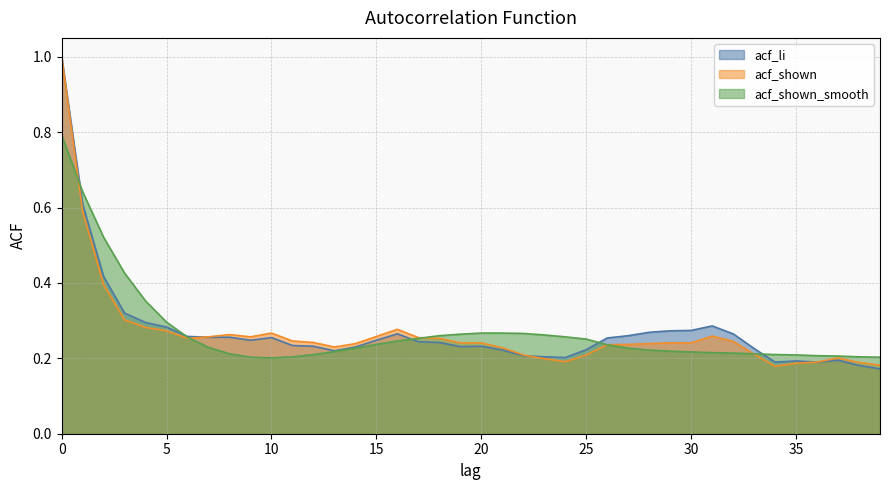

True or false: acf_shown_smooth has more than 2 interior local peaks.

False